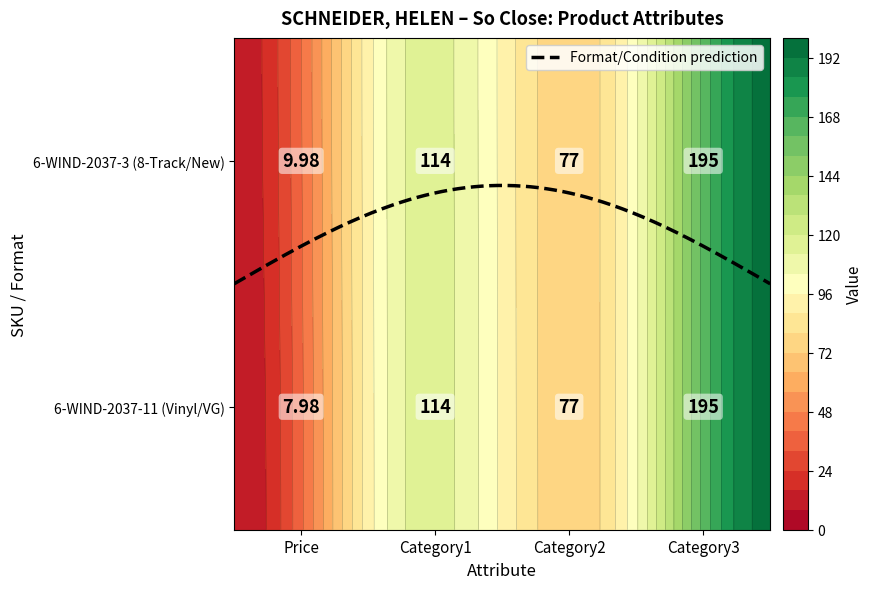

Count the 6-WIND-2037-11 values in the range 77 to 195.

3